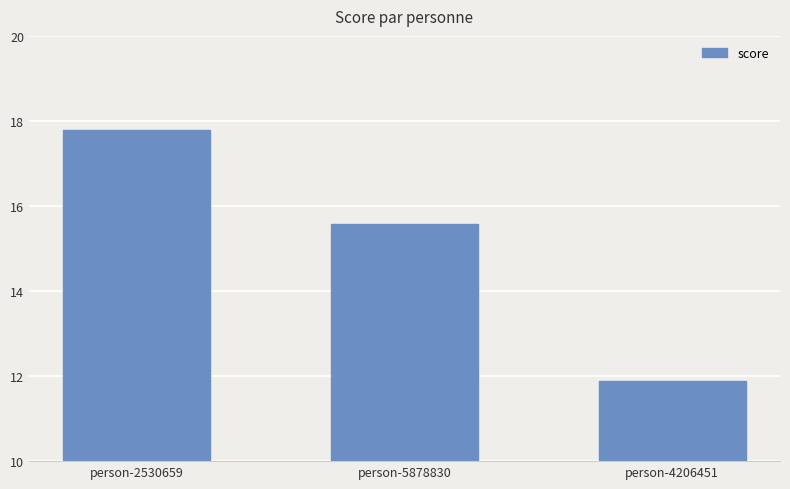

Rank the categories by value from lowest to highest.

person-4206451, person-5878830, person-2530659